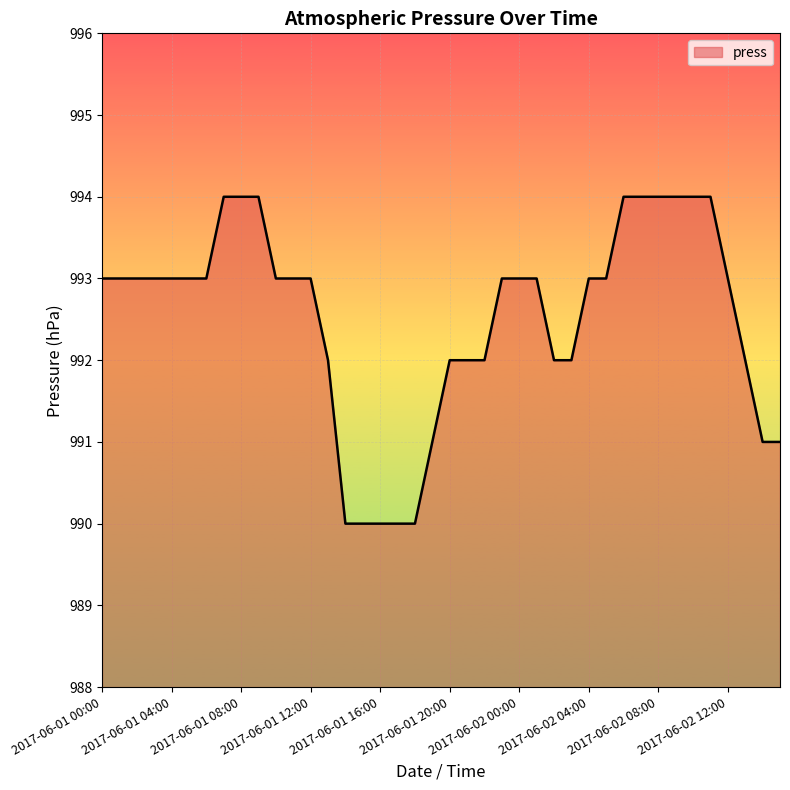

What is the minimum value shown in the chart?

990